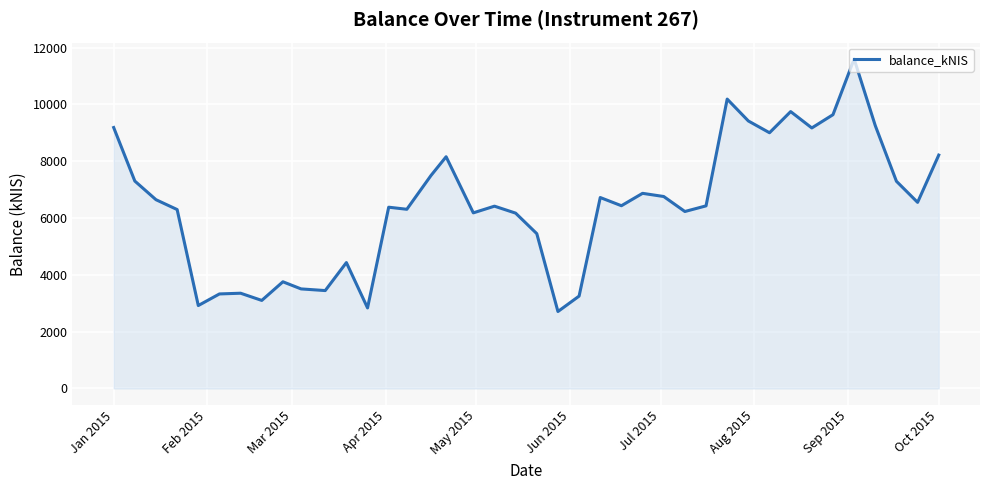

What is the smallest value displayed?

2709.4